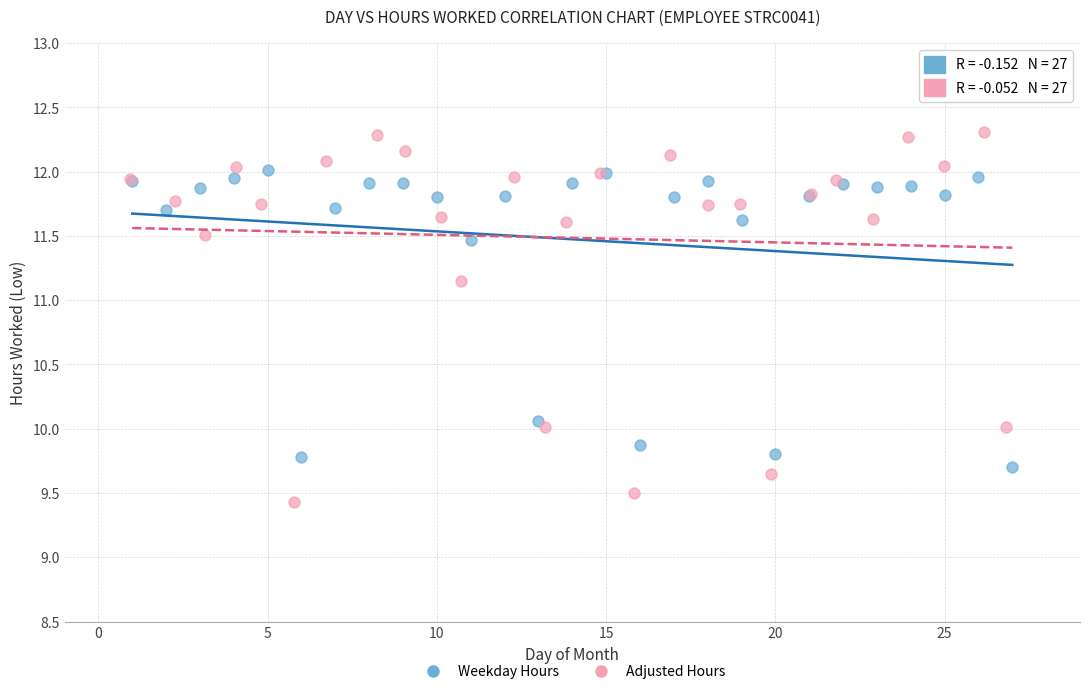

Which series has the largest Y range (max minus min)?

Adjusted Hours